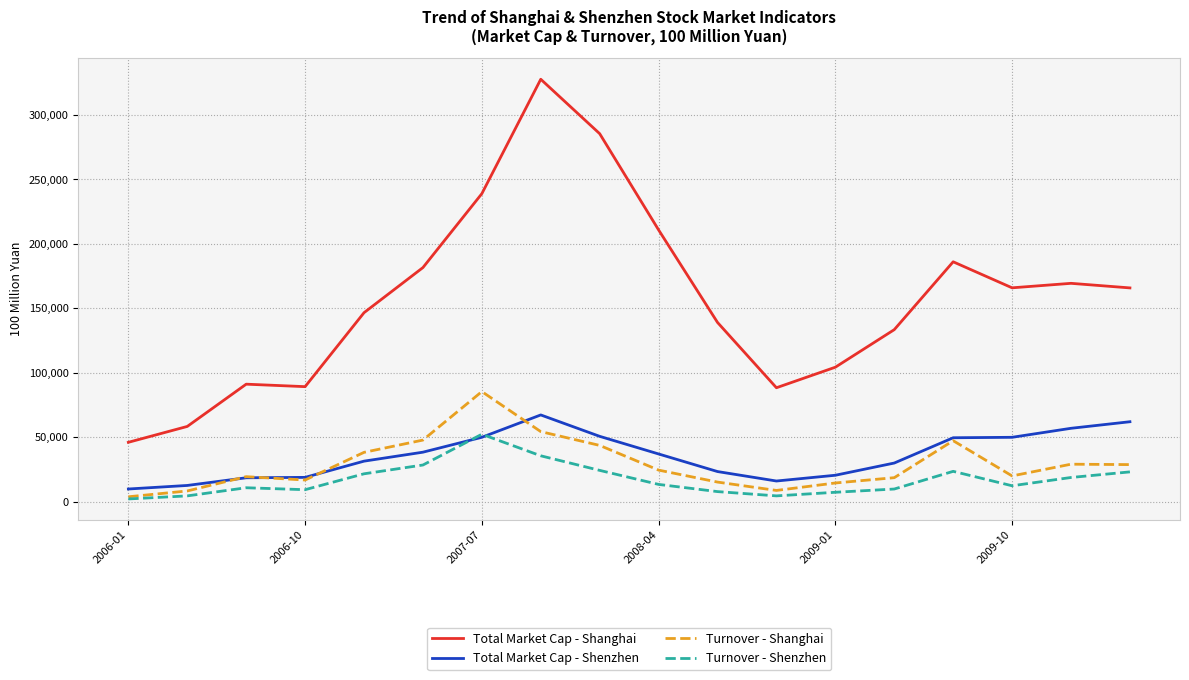

True or false: Total Market Cap - Shanghai and Total Market Cap - Shenzhen intersect in this chart.

False